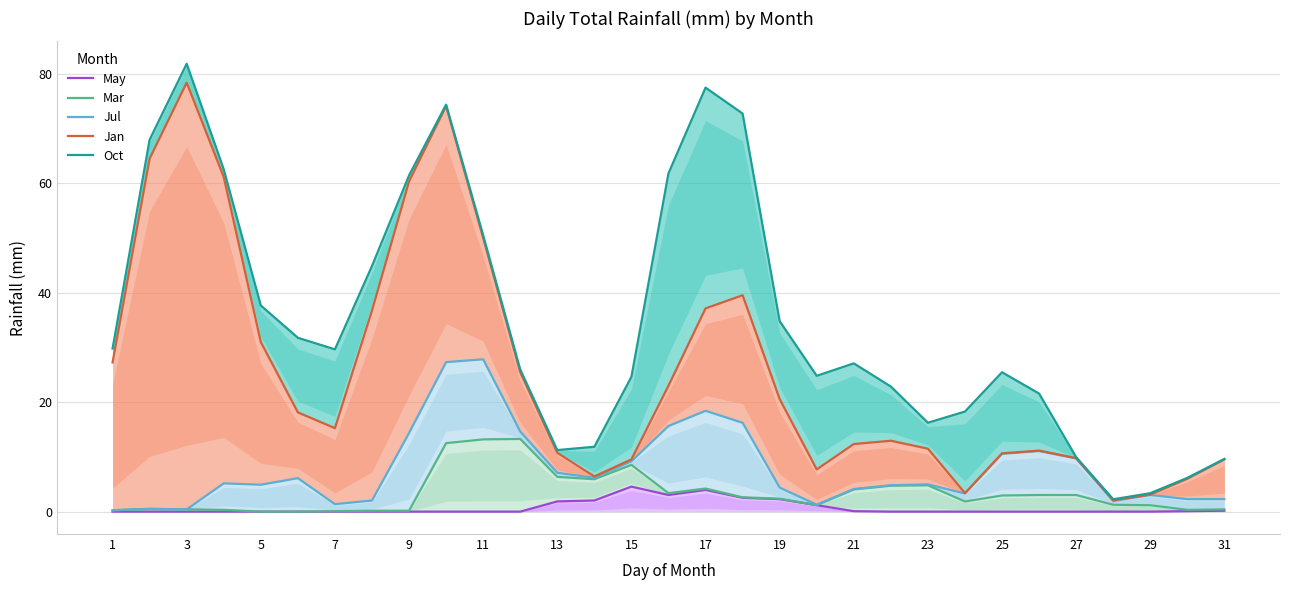

True or false: May and Jul intersect in this chart.

False